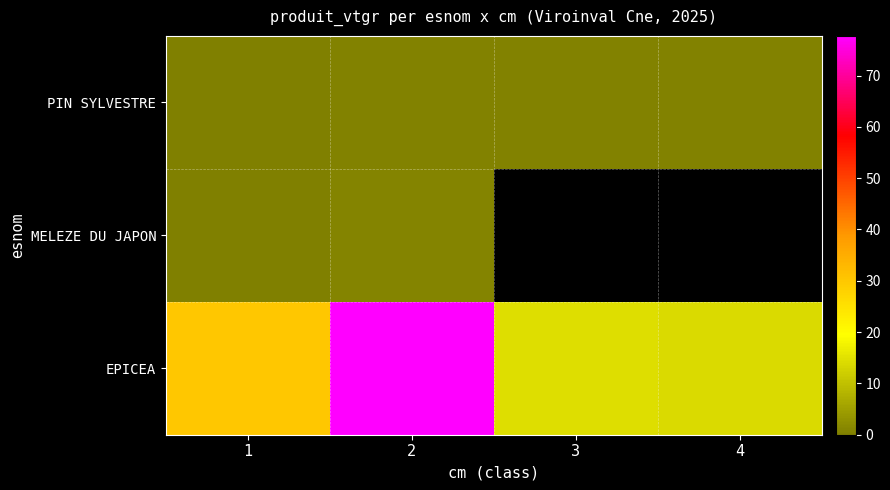

At how many categories does at least one series exceed 61?

1